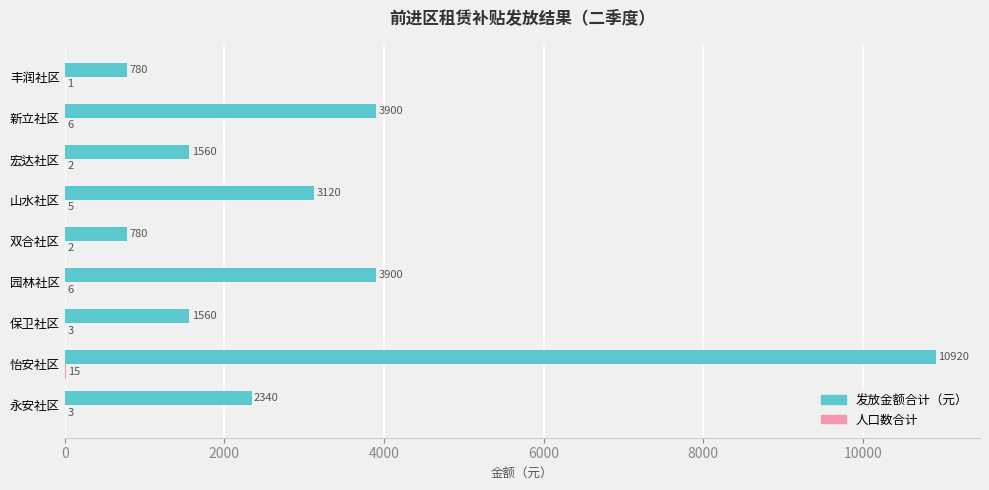

What is the maximum value shown in the chart?

10920